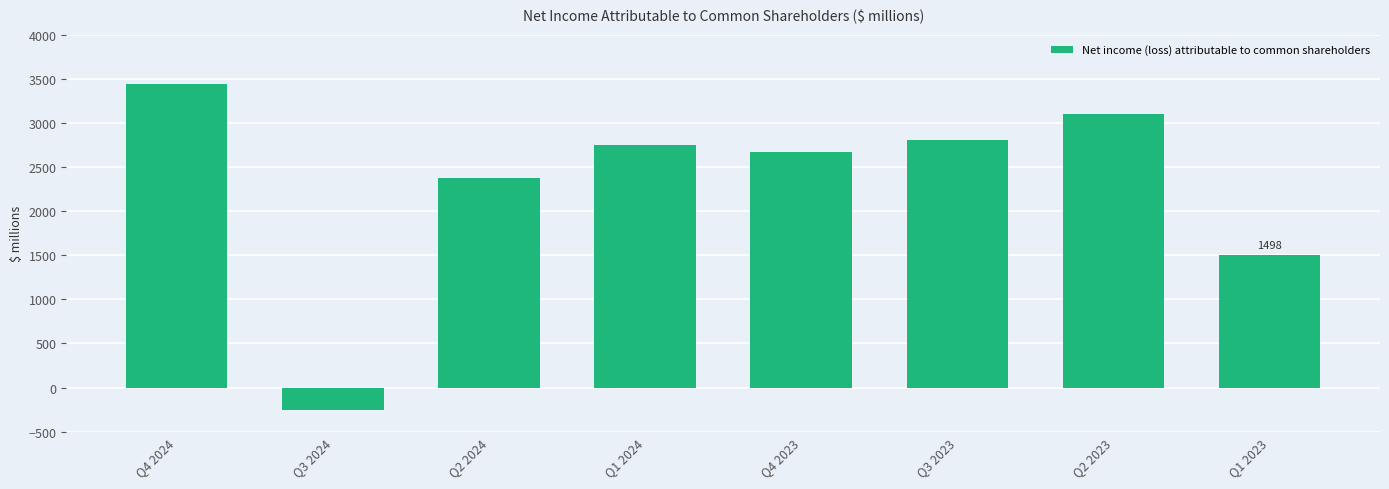

What is the difference between the values at Q1 2024 and Q3 2023?

57